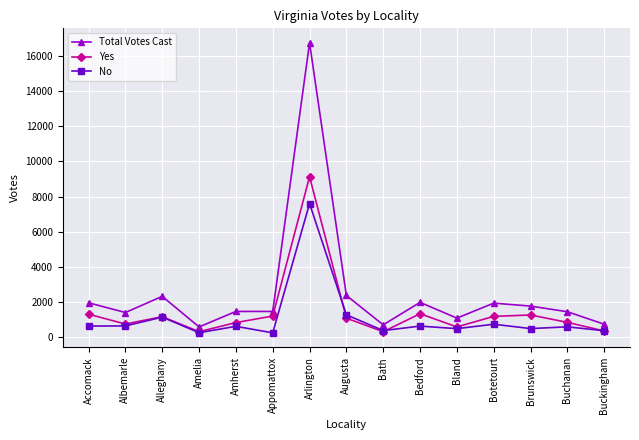

Does the chart display data point markers on the line(s)?

Yes